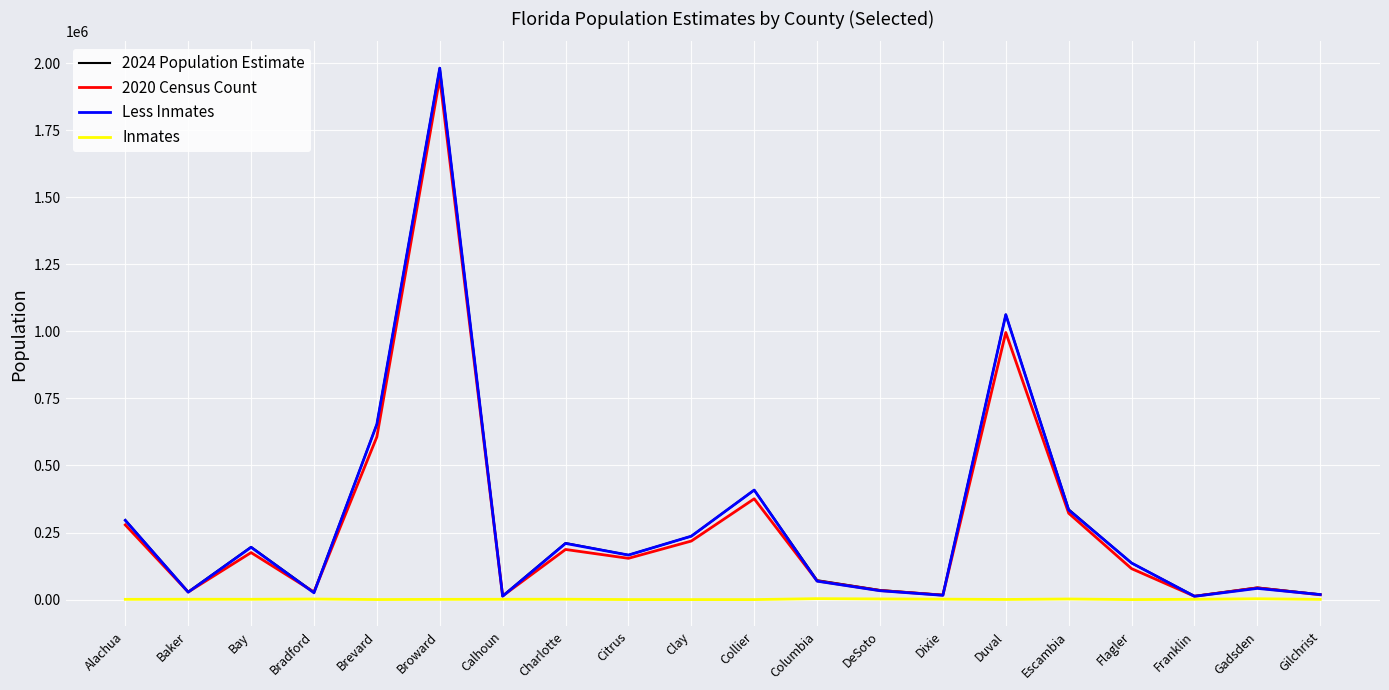

Which category has the highest value across all series?

Broward